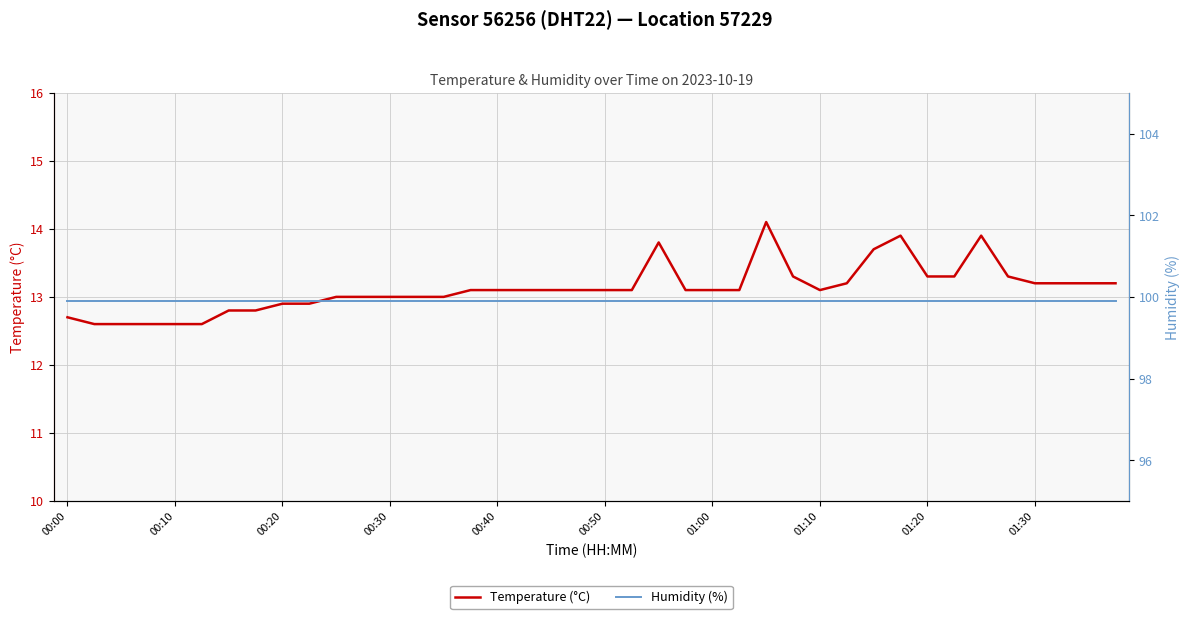

What is the highest value of the Temperature (°C) series?

14.1